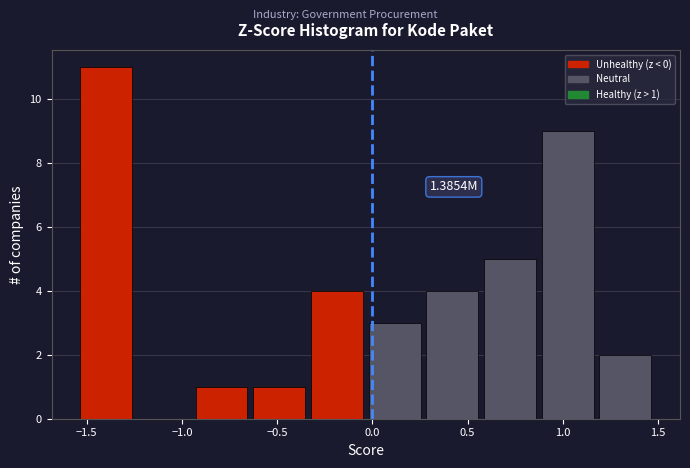

Which range on the x-axis has the tallest bar?

-1.55 to -1.25